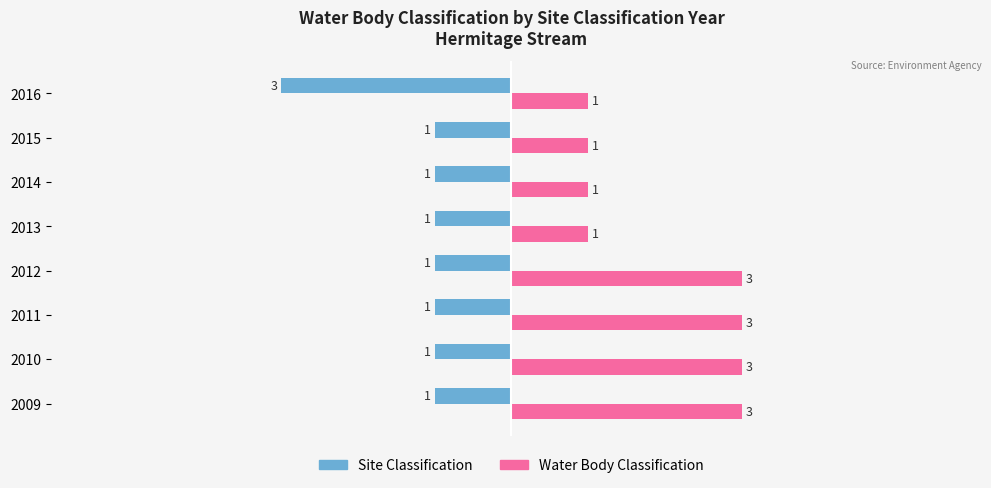

Between 2015 and 2016, which series saw the biggest shift?

Site Classification